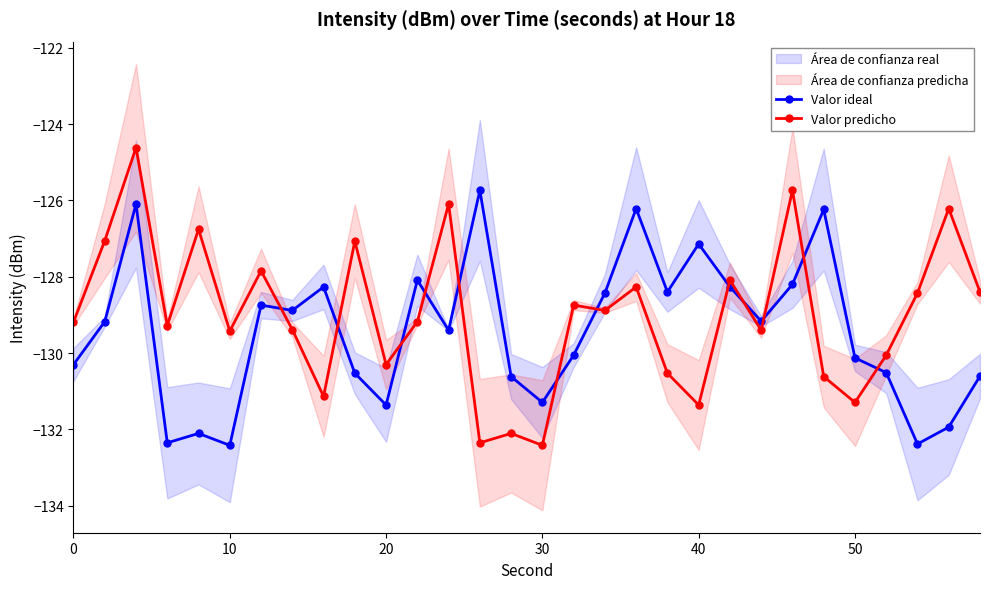

What is the difference between the maximum and minimum values in the Valor ideal series?

6.7